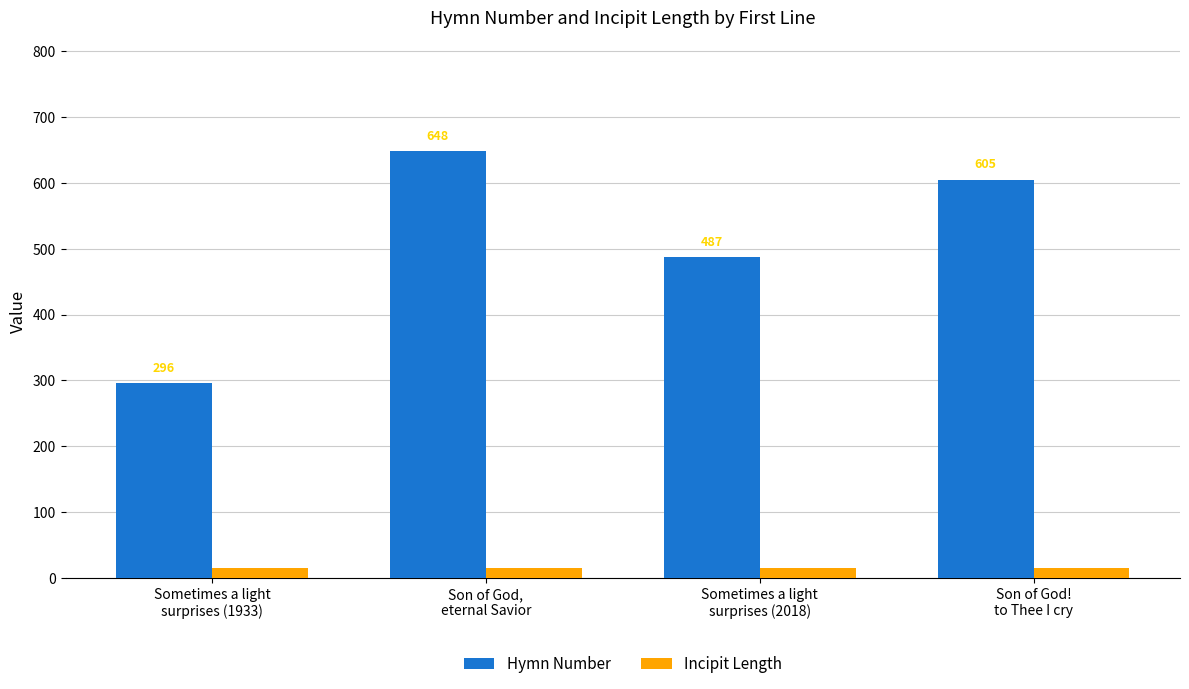

Reading left to right, list all the values displayed in this chart.

Hymn Number: Sometimes a light
surprises (1933)=296	Son of God,
eternal Savior=648	Sometimes a light
surprises (2018)=487	Son of God!
to Thee I cry=605
Incipit Length: Sometimes a light
surprises (1933)=15	Son of God,
eternal Savior=15	Sometimes a light
surprises (2018)=15	Son of God!
to Thee I cry=15